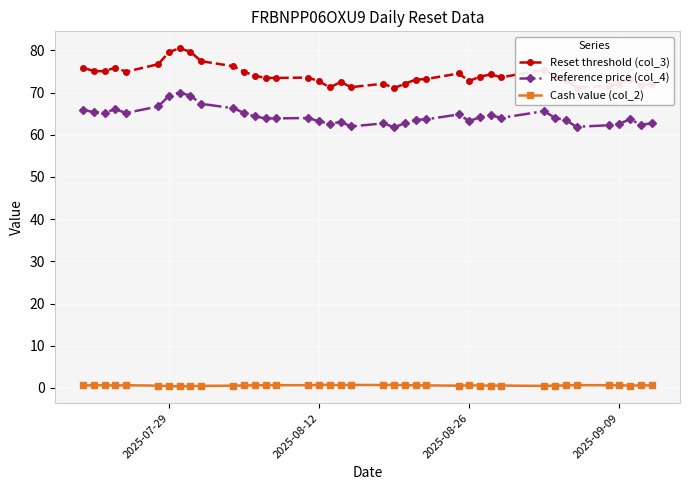

Does the chart display data point markers on the line(s)?

Yes